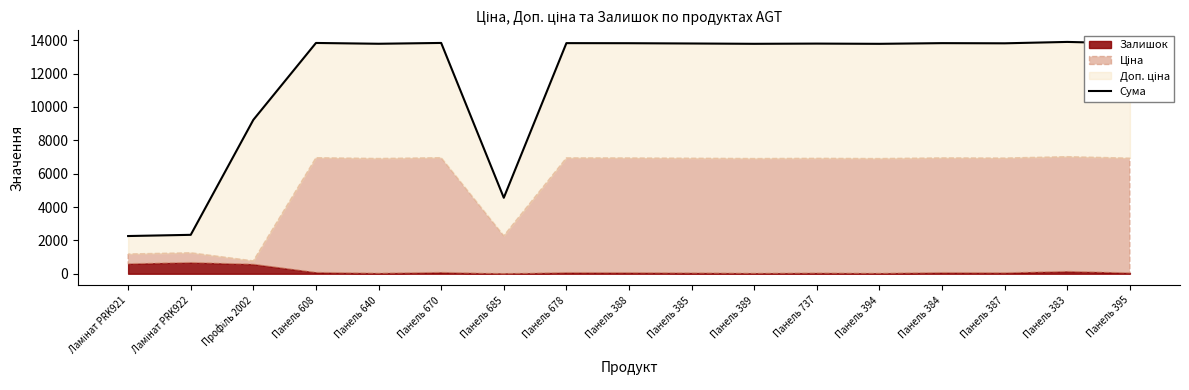

What is the greatest value displayed?

13901.0